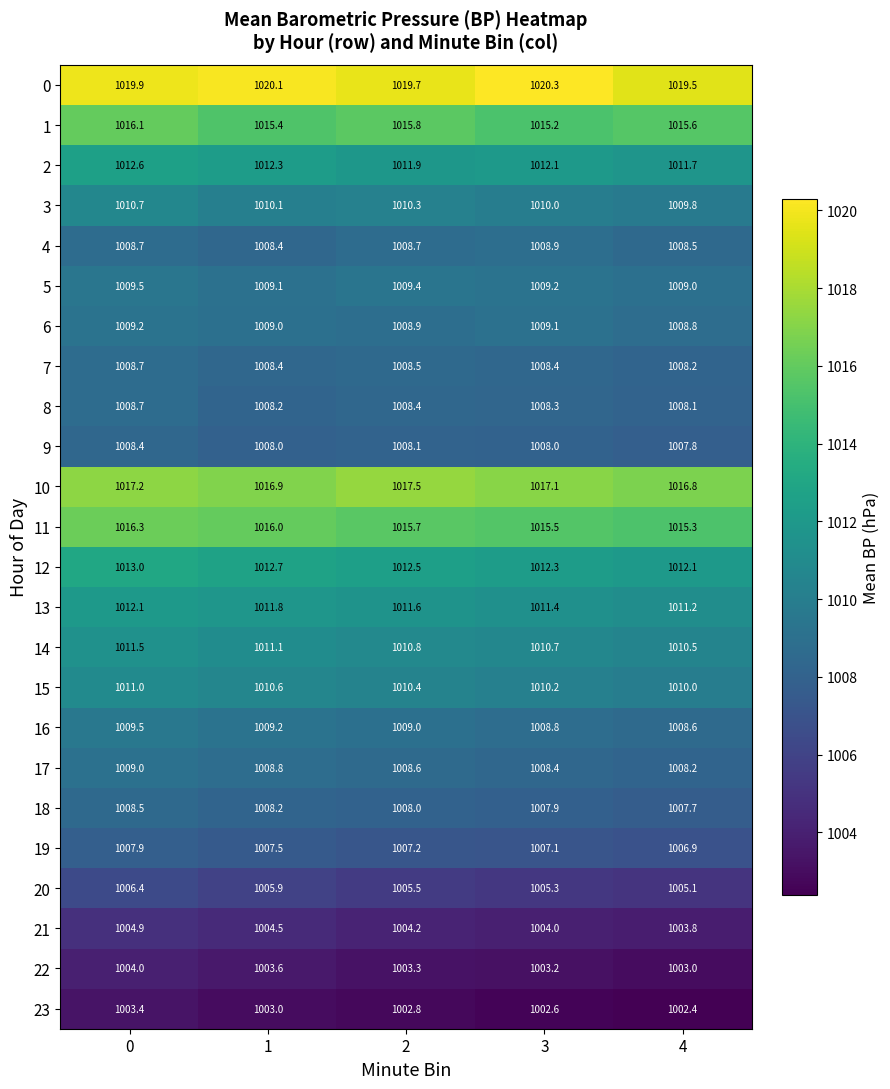

At which label does 12 reach its minimum?

4